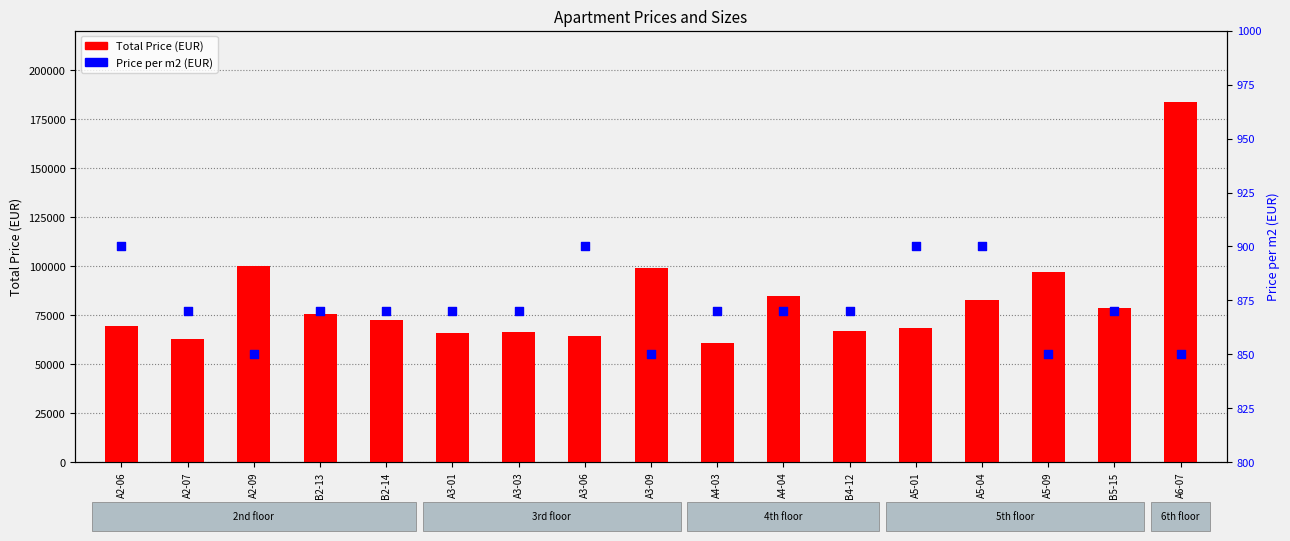

Which series reaches the minimum Y coordinate?

Price per m2 (EUR)